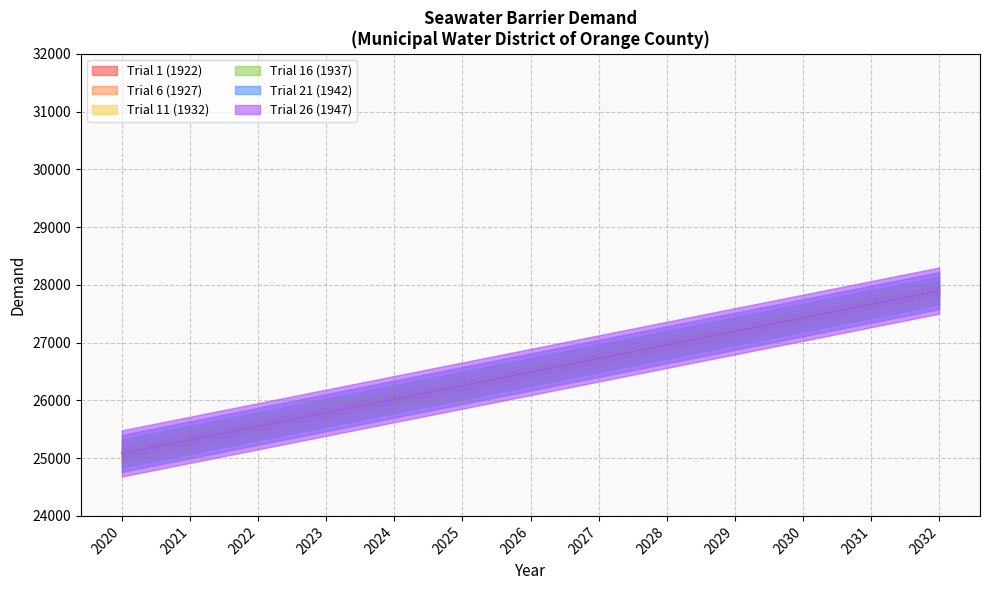

What is the sum of all Trial 11 (1932) values?

344385